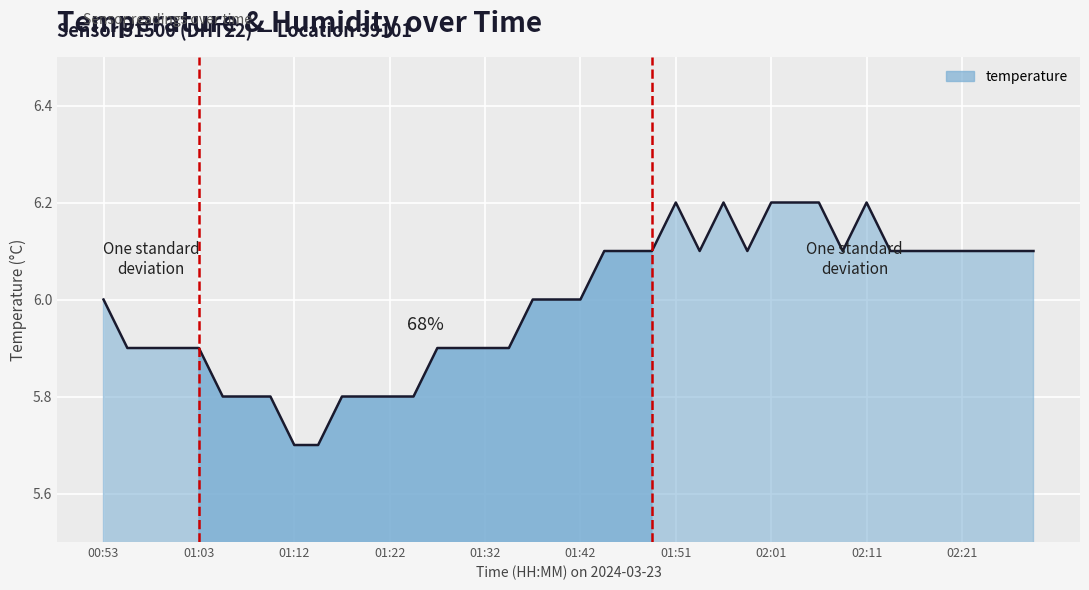

What is the greatest value displayed?

6.2